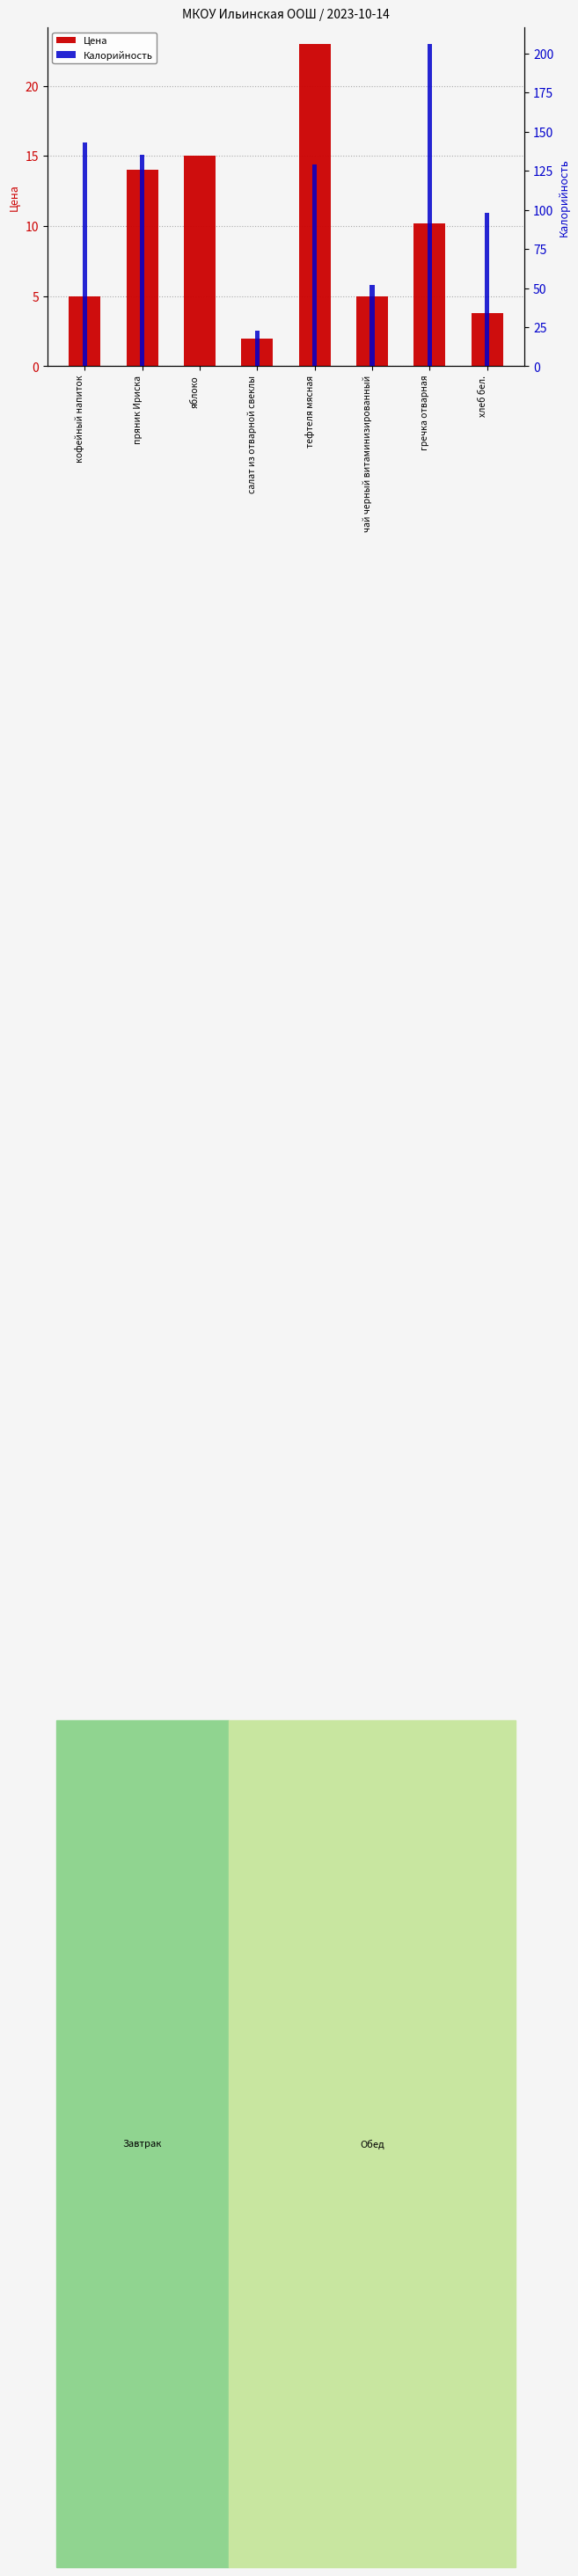

How many data points in Калорийность are above 129?

3